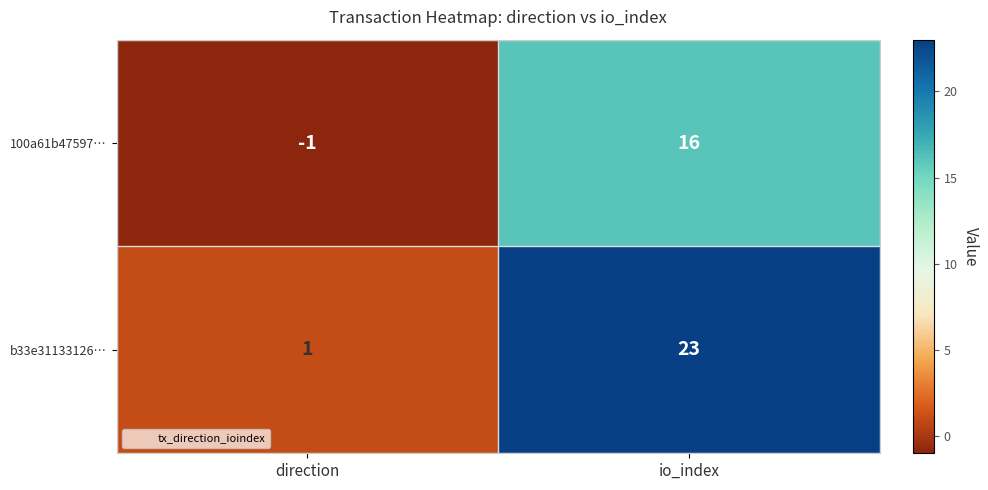

Which series has the largest total across all categories?

b33e31133126…